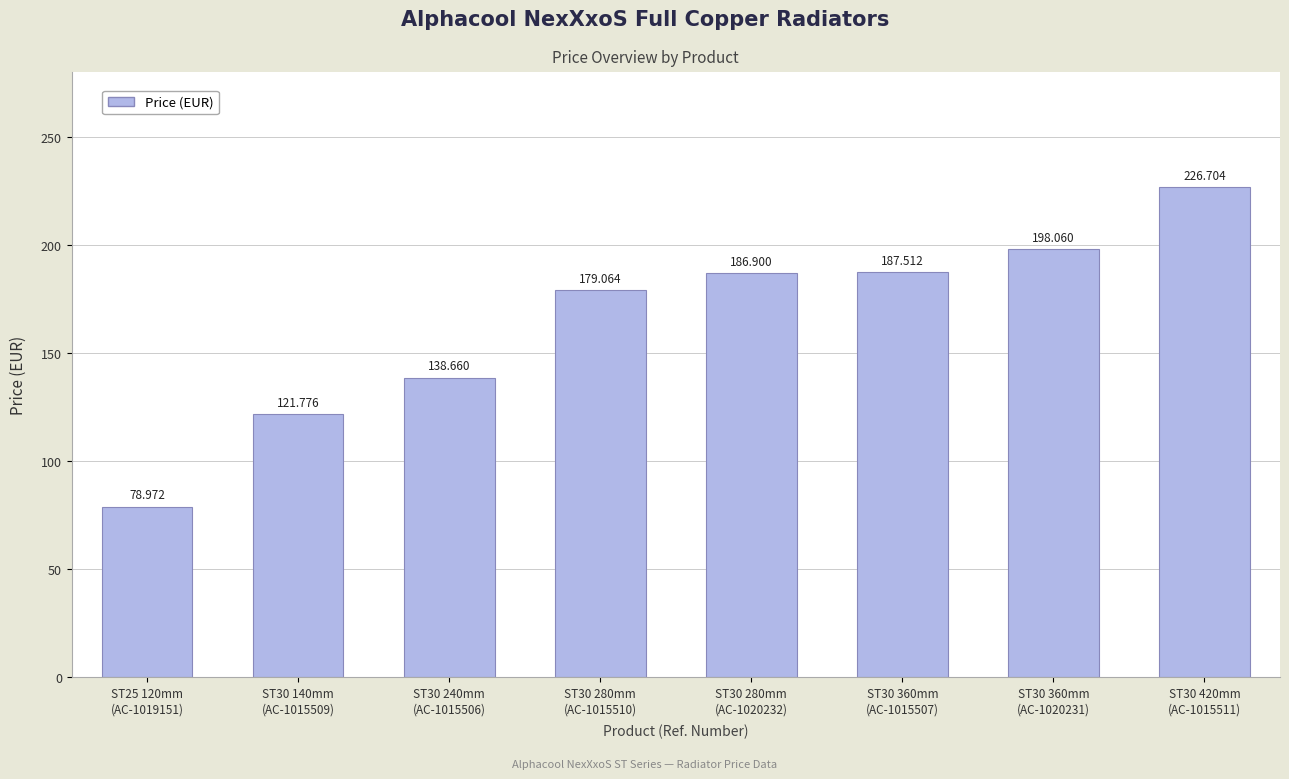

What is the difference between the second highest and second lowest values?

76.3